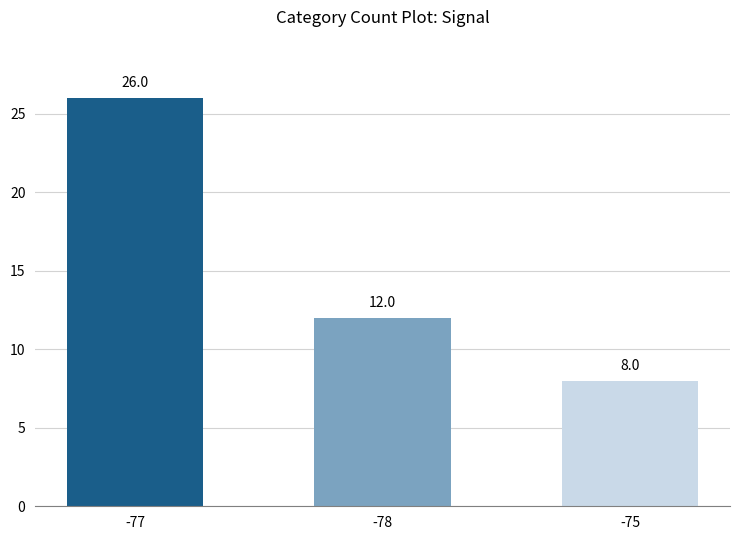

Reading left to right, what are all the values shown in this chart?

26	12	8